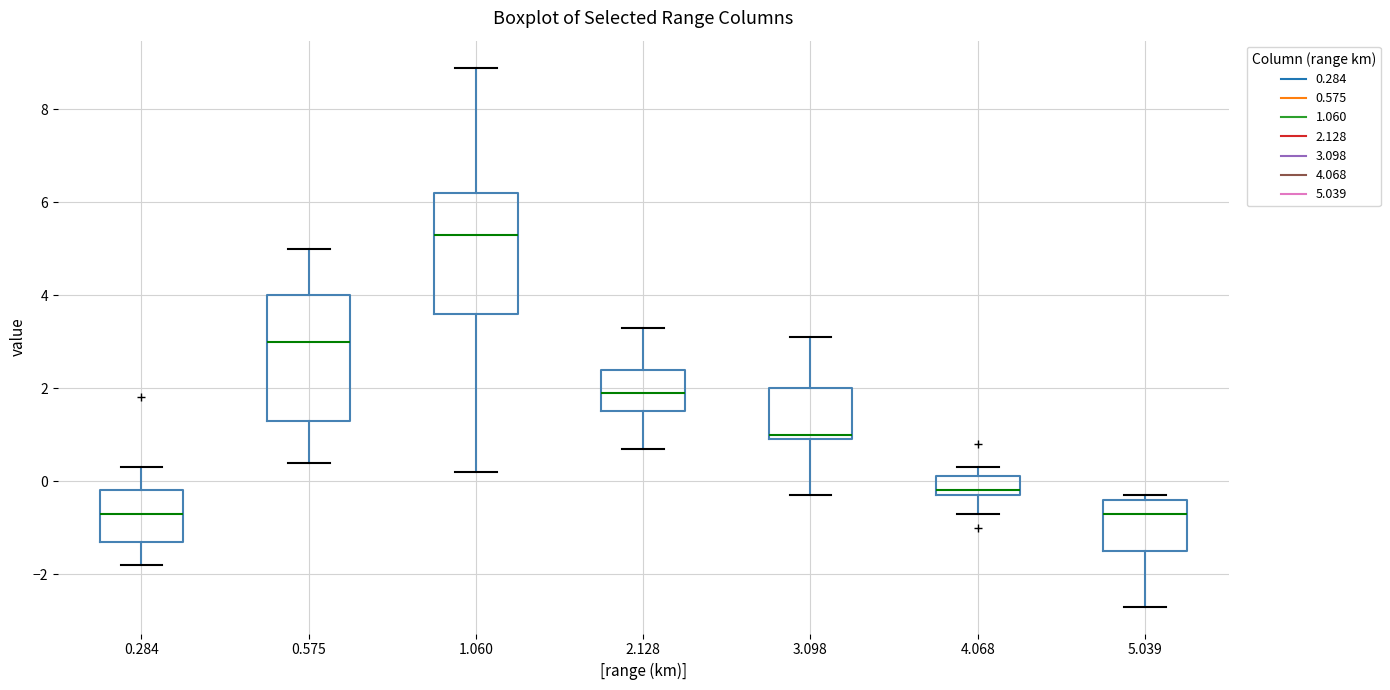

Where does the lower whisker of the box at x = 1.060 end on the y-axis? The values are not printed on the chart, so give them approximately, as read against the axis.

0.2